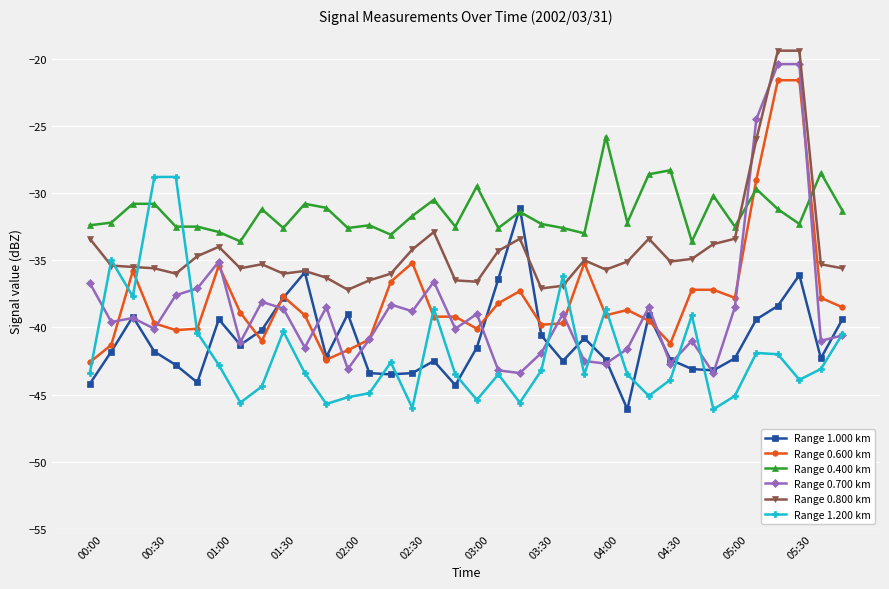

True or false: Range 0.600 km and Range 0.400 km intersect in this chart.

True